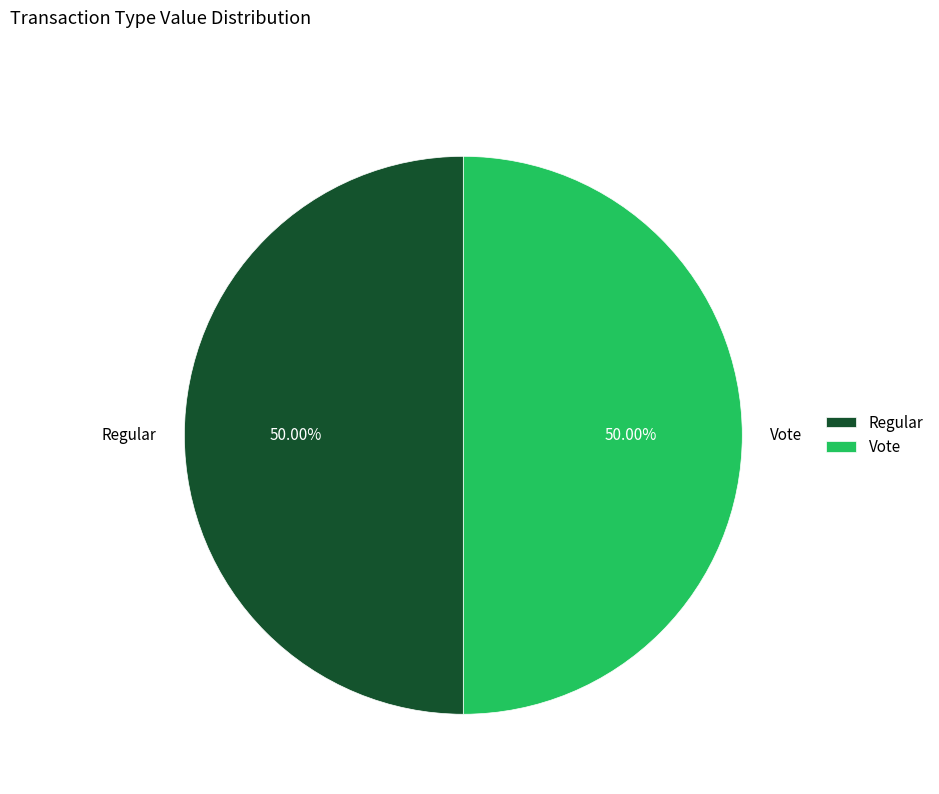

Approximately how many times larger is the value at Regular compared to Vote?

1.0